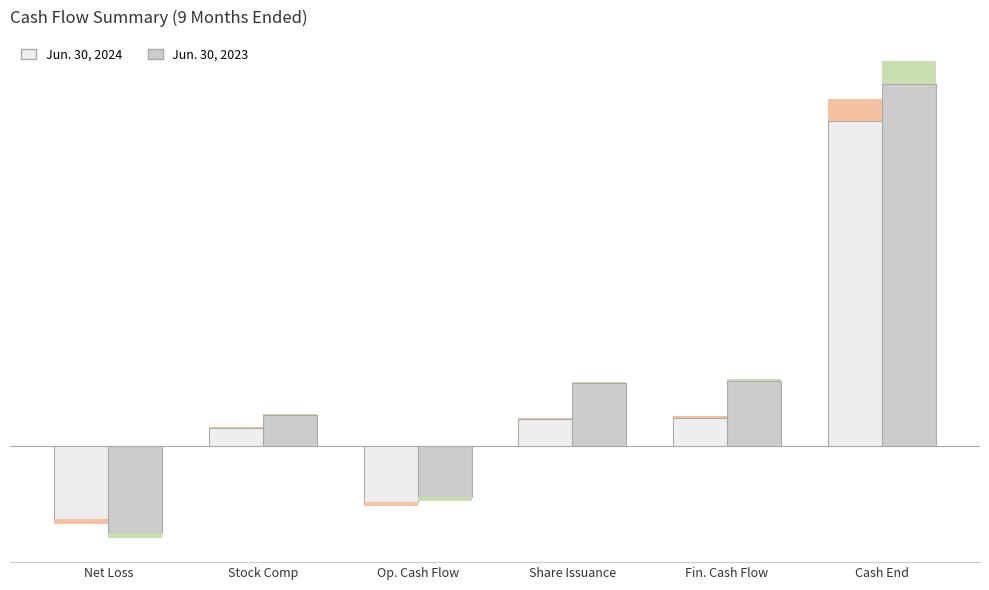

The Jun. 30, 2024 series shows 7821 at Fin. Cash Flow. True or false?

False